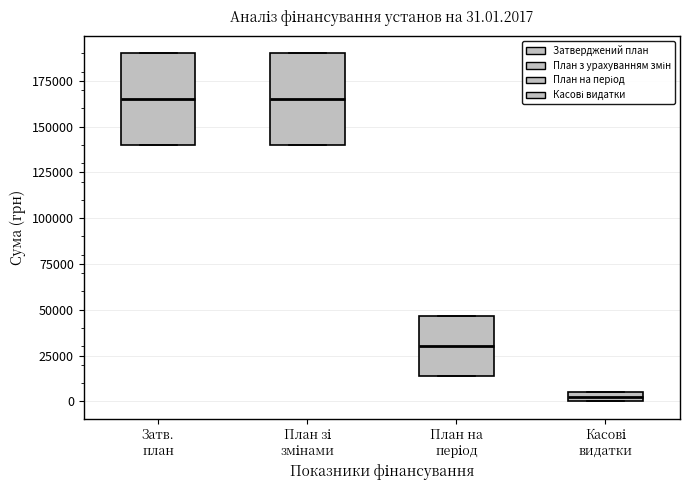

Which box's median line is the lowest?

Касові видатки